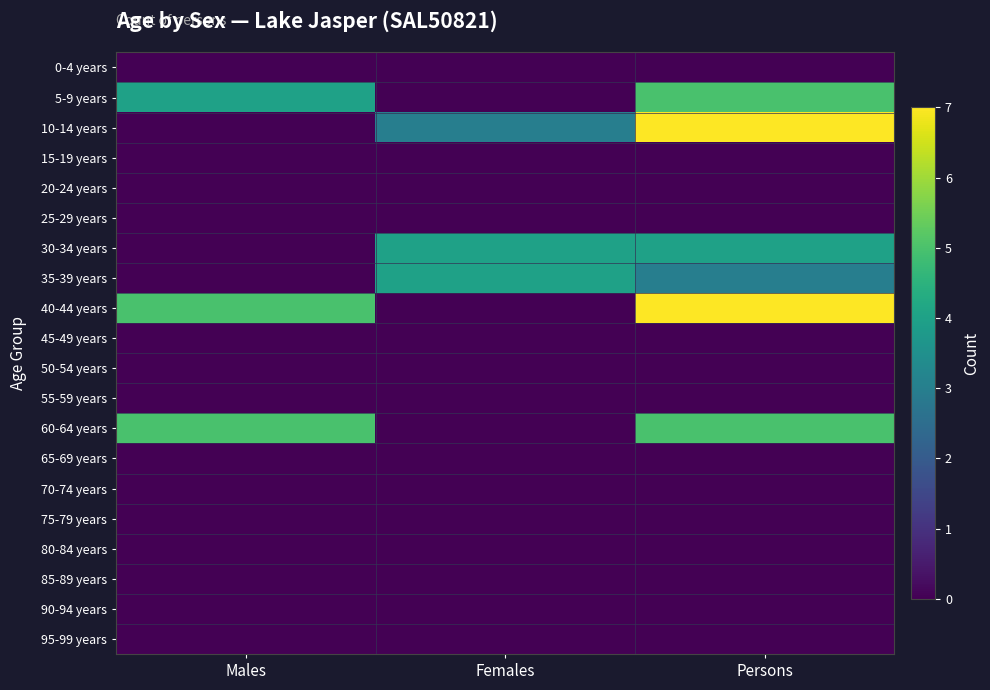

Which has a higher value, Females or Persons?

Females